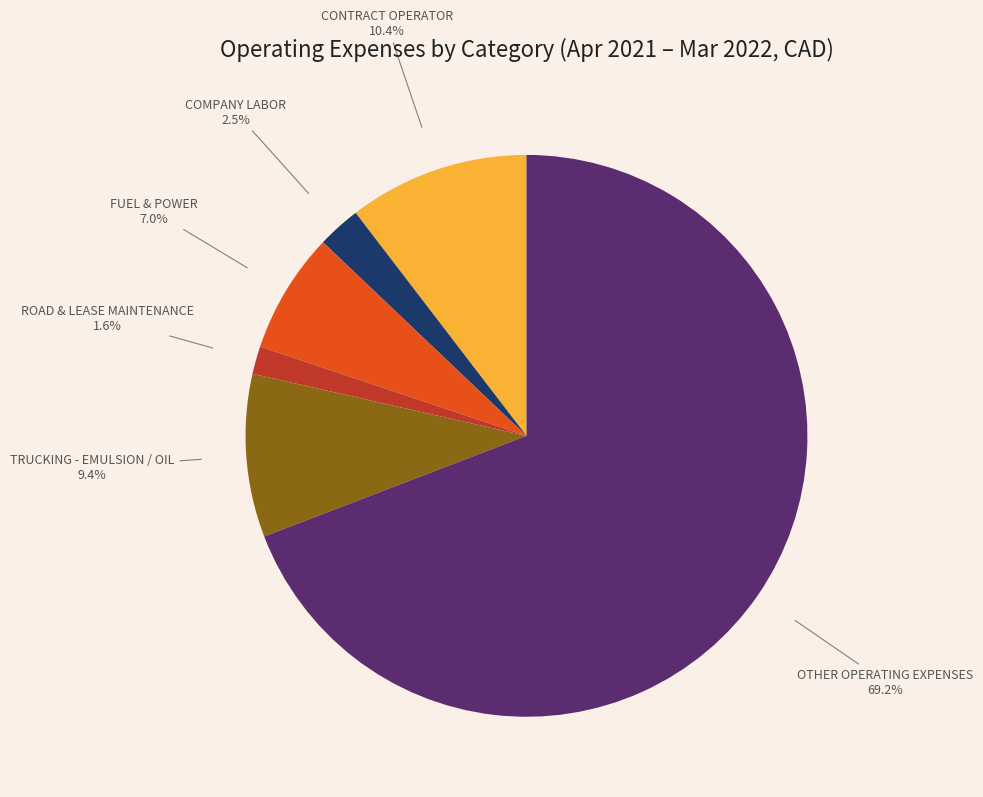

Does any single category account for the majority?

Yes